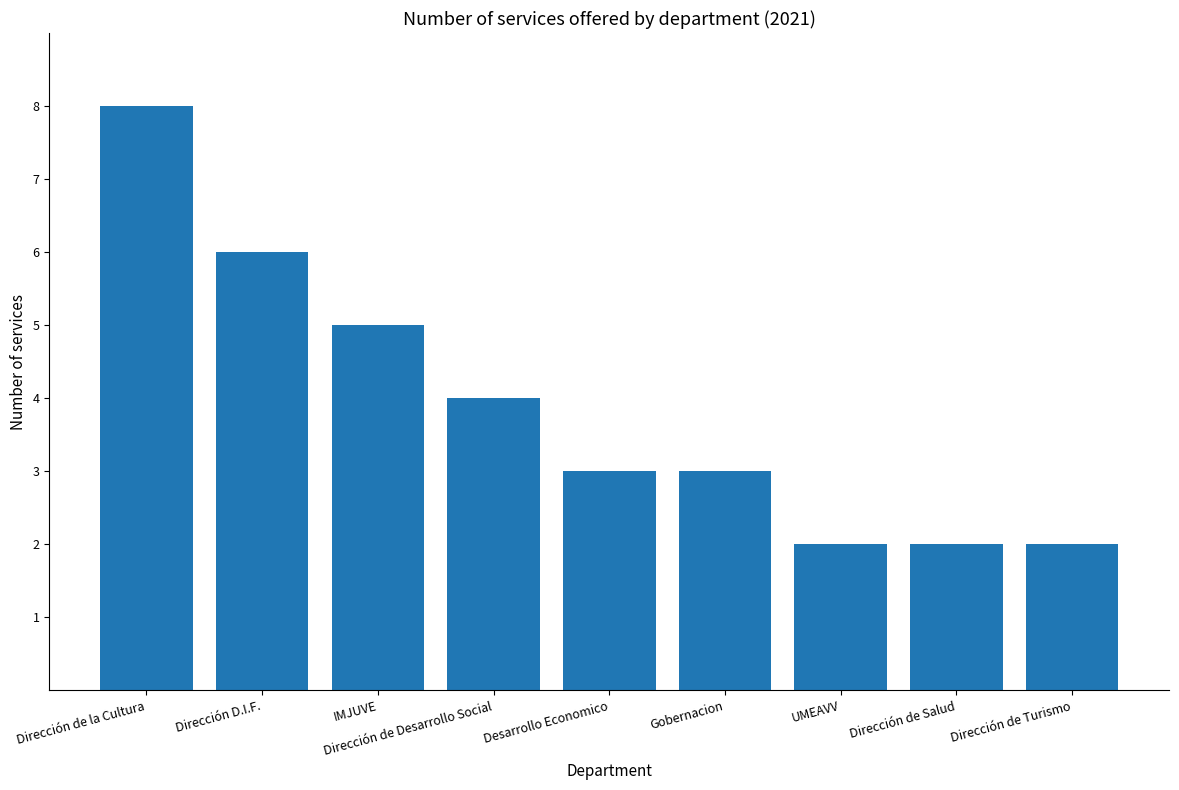

Reading left to right, what are all the values shown in this chart?

8	6	5	4	3	3	2	2	2